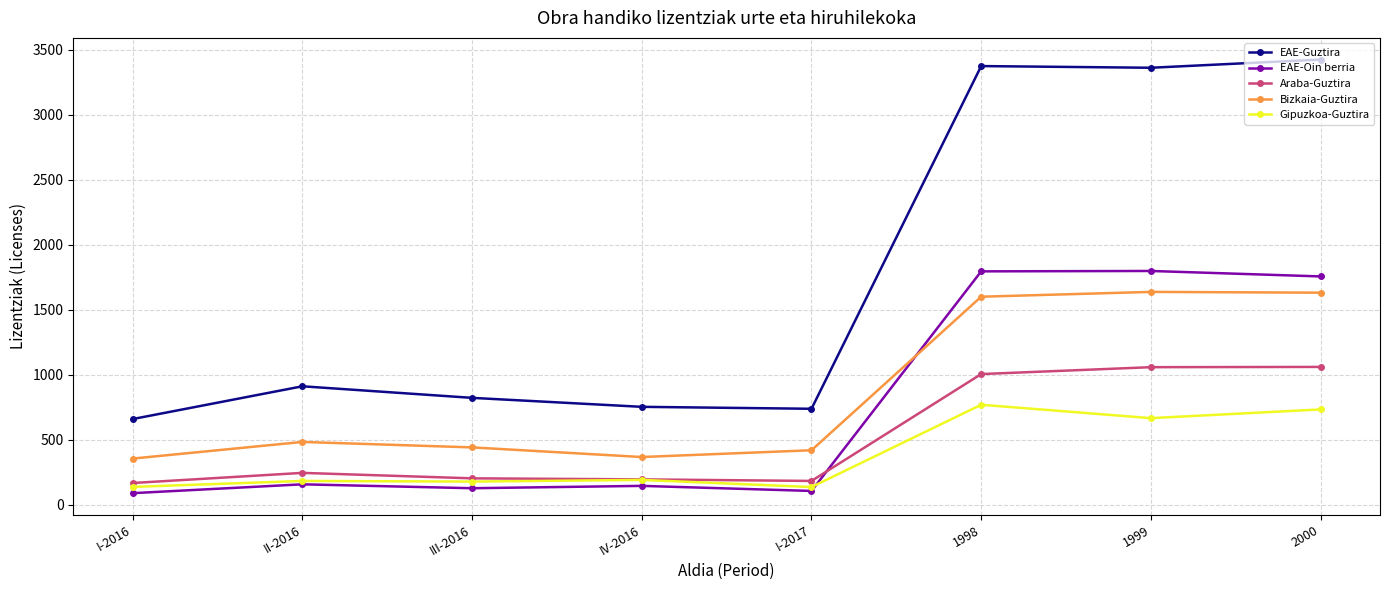

Rank the series by their maximum value, from highest to lowest.

EAE-Guztira, EAE-Oin berria, Bizkaia-Guztira, Araba-Guztira, Gipuzkoa-Guztira